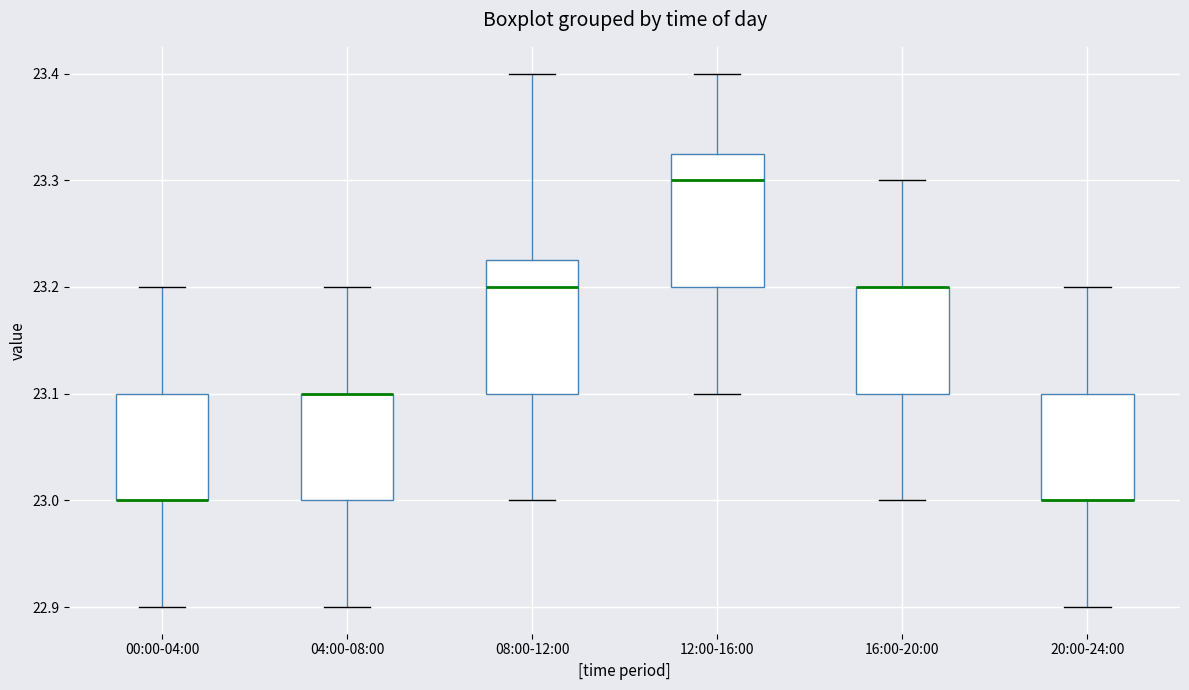

Reading left to right, transcribe this box plot: for each box, give where its median line is, the range the box spans, and where its two whiskers end, as read against the y-axis. The values are not printed on the chart, so give them approximately, as read against the axis.

00:00-04:00: median 23.00 (drawn on the box's lower edge), box 23.00 to 23.10, whiskers 22.90 to 23.20
04:00-08:00: median 23.10 (drawn on the box's upper edge), box 23.00 to 23.10, whiskers 22.90 to 23.20
08:00-12:00: median 23.20, box 23.10 to 23.23, whiskers 23.00 to 23.40
12:00-16:00: median 23.30, box 23.20 to 23.33, whiskers 23.10 to 23.40
16:00-20:00: median 23.20 (drawn on the box's upper edge), box 23.10 to 23.20, whiskers 23.00 to 23.30
20:00-24:00: median 23.00 (drawn on the box's lower edge), box 23.00 to 23.10, whiskers 22.90 to 23.20